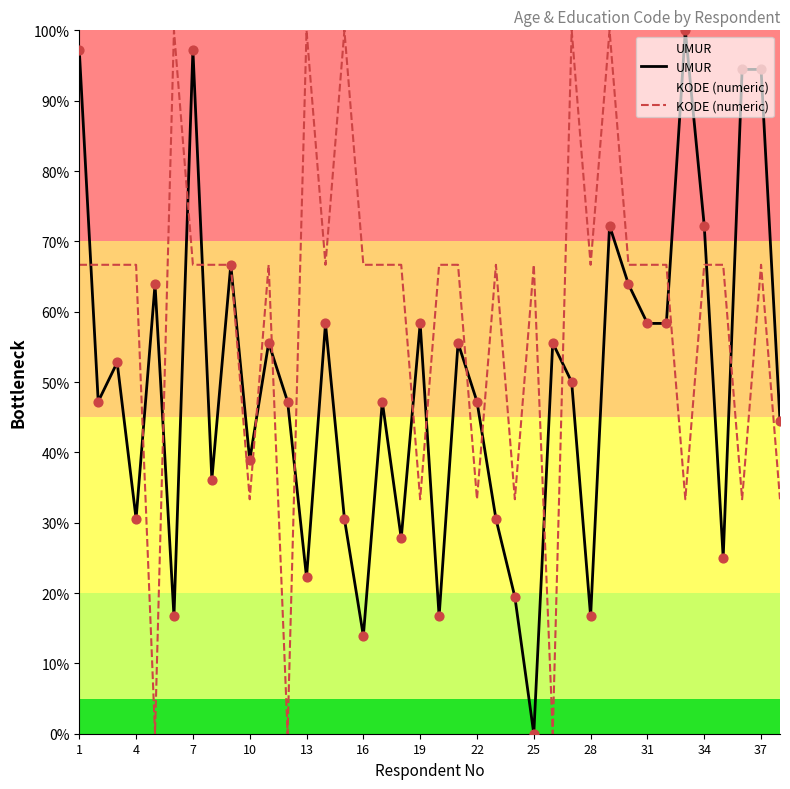

Is the value of KODE (numeric) at 13 greater than the value of UMUR at 19?

Yes